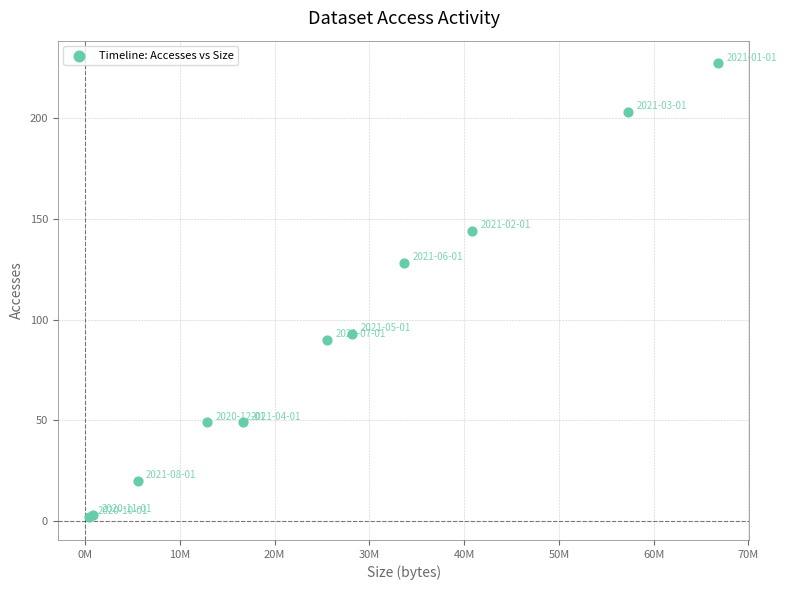

What Y value in the scatter plot is closest to 114?

128